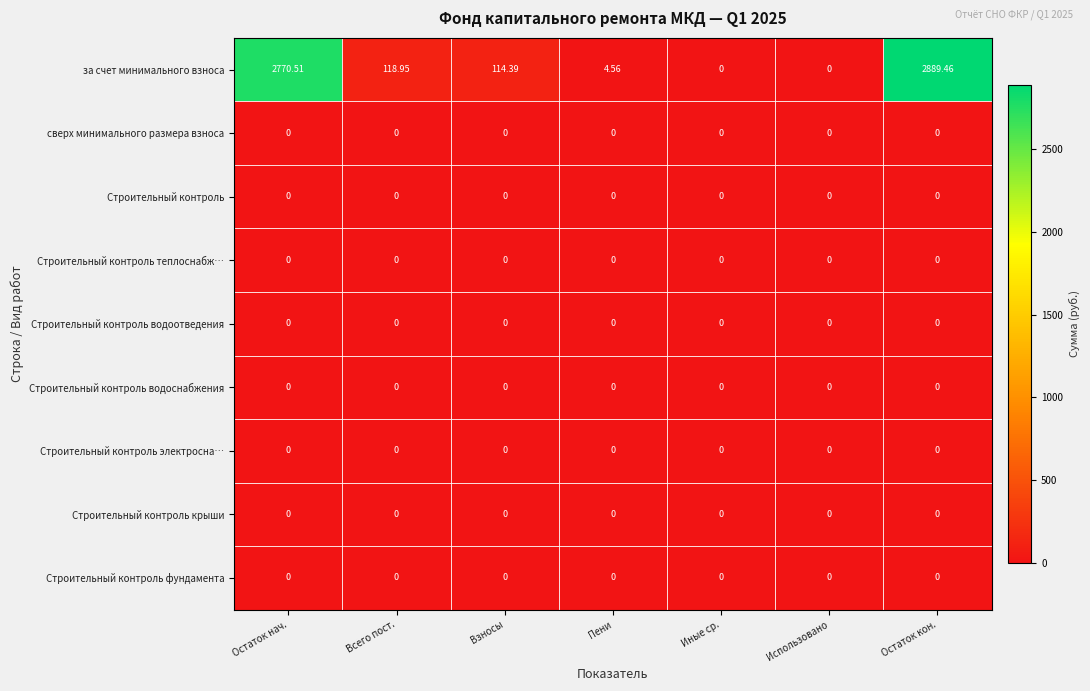

At which category is the sum across all series the highest?

Остаток кон.